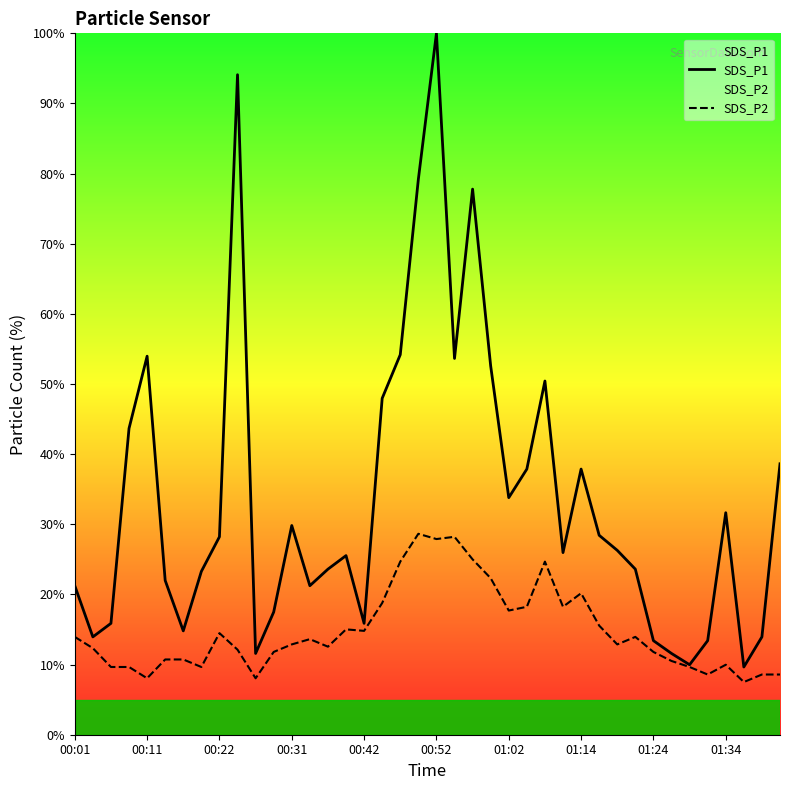

What is the maximum value for SDS_P1?

100.0